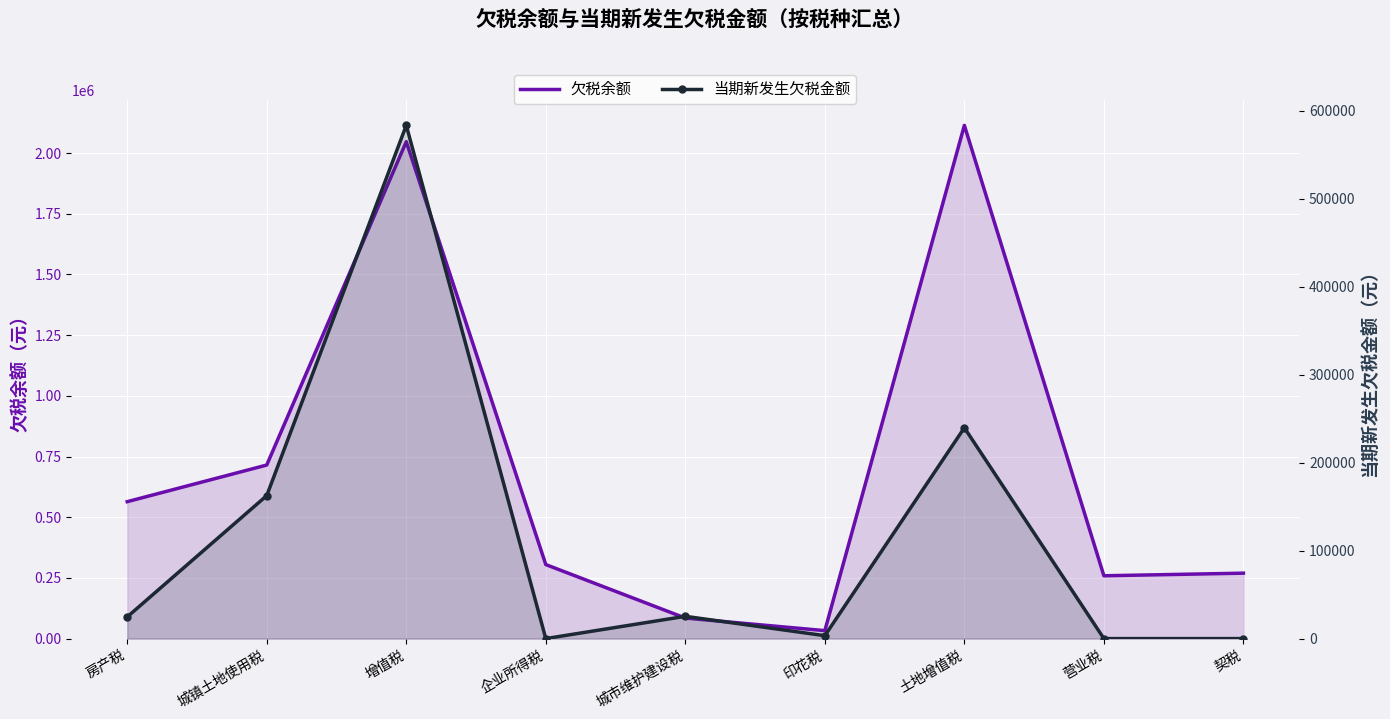

Where is the first local minimum for 欠税余额?

印花税